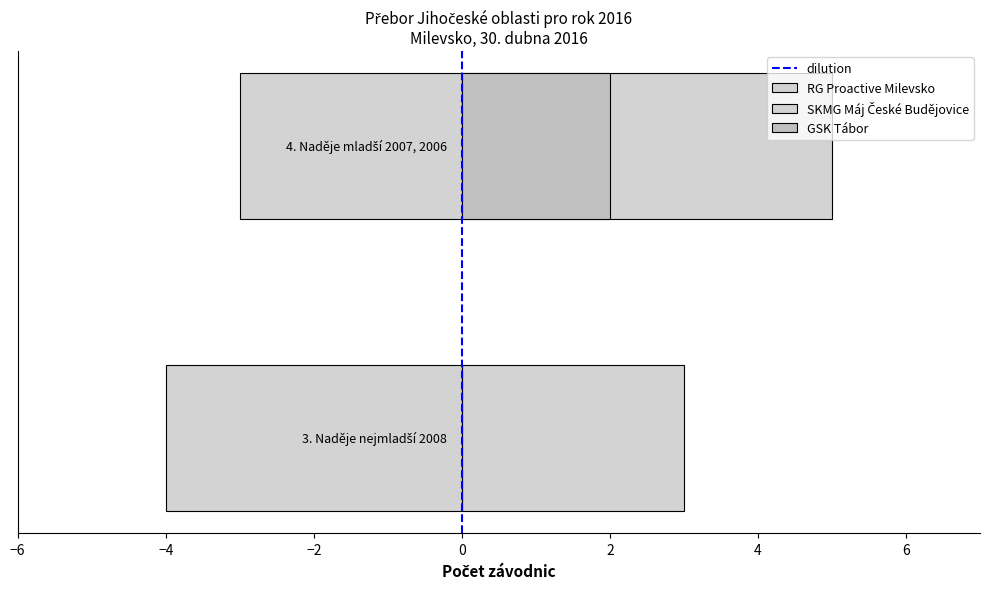

True or false: GSK Tábor has a value of 3 at −4.

False